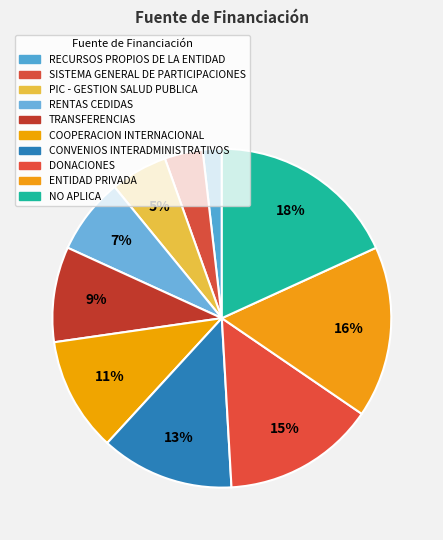

What percentage is NOT represented by RENTAS CEDIDAS?

92.7%